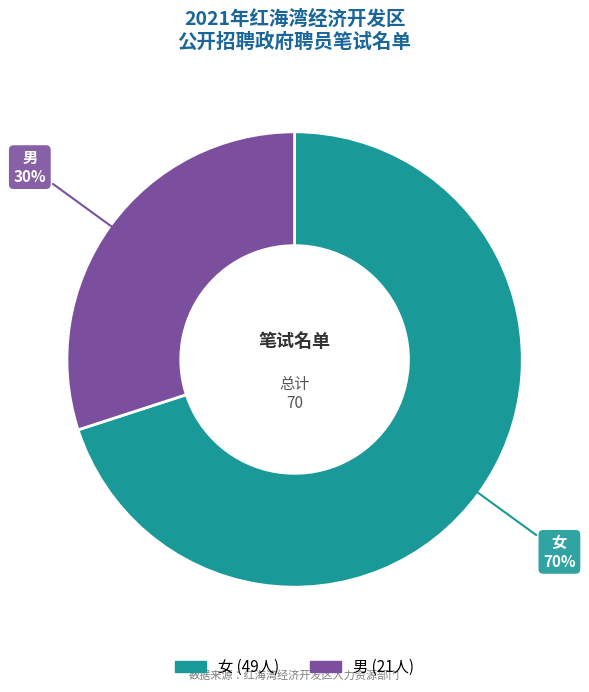

Which slice represents more than half of the pie?

女